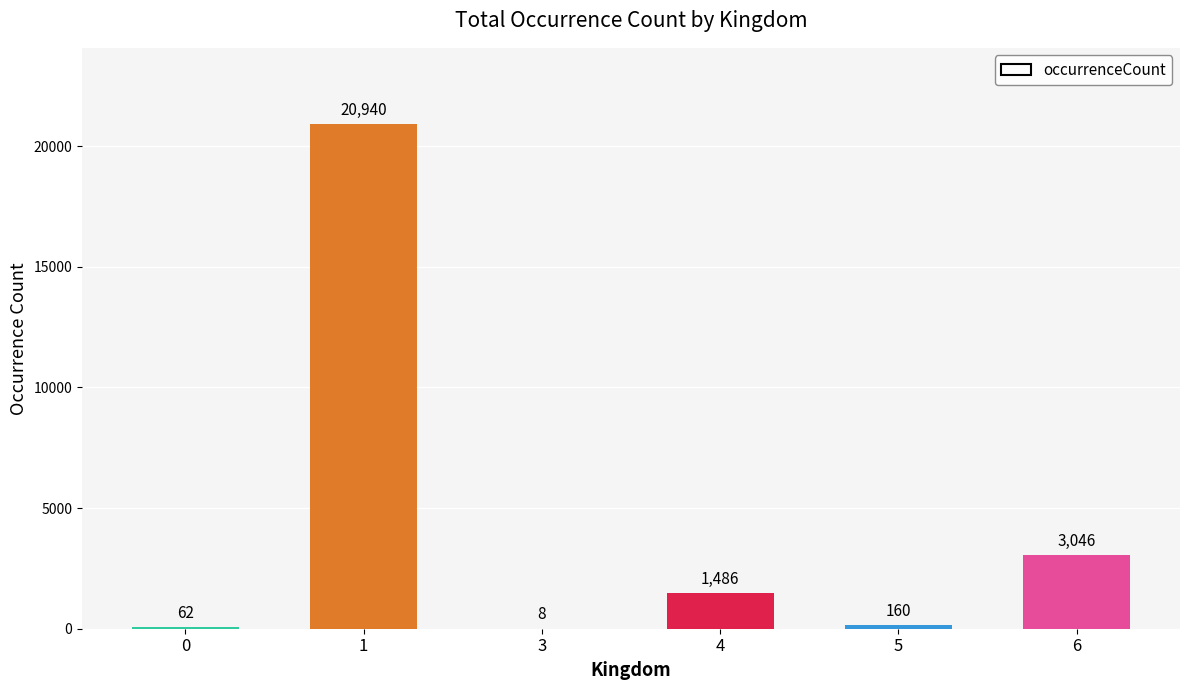

True or false: the data shows 1573 at 6.

False